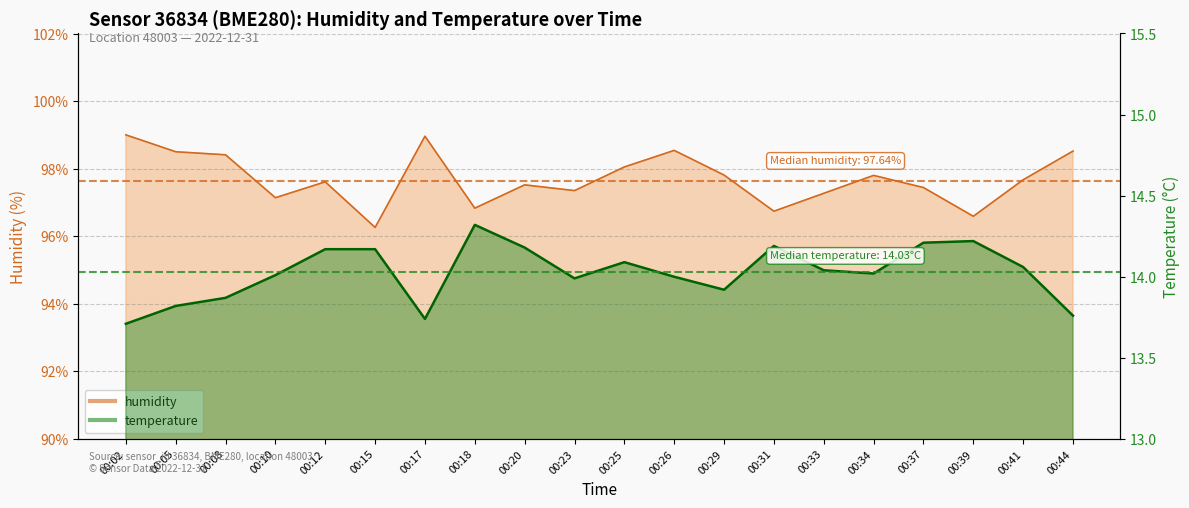

What is the difference between the highest and lowest values at 00:12?

83.4